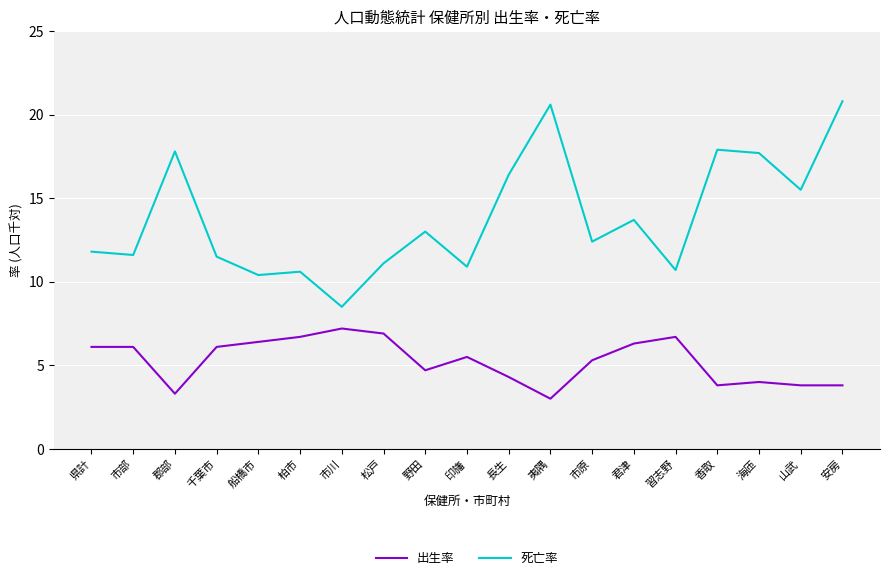

True or false: 死亡率 and 出生率 cross at least once.

False